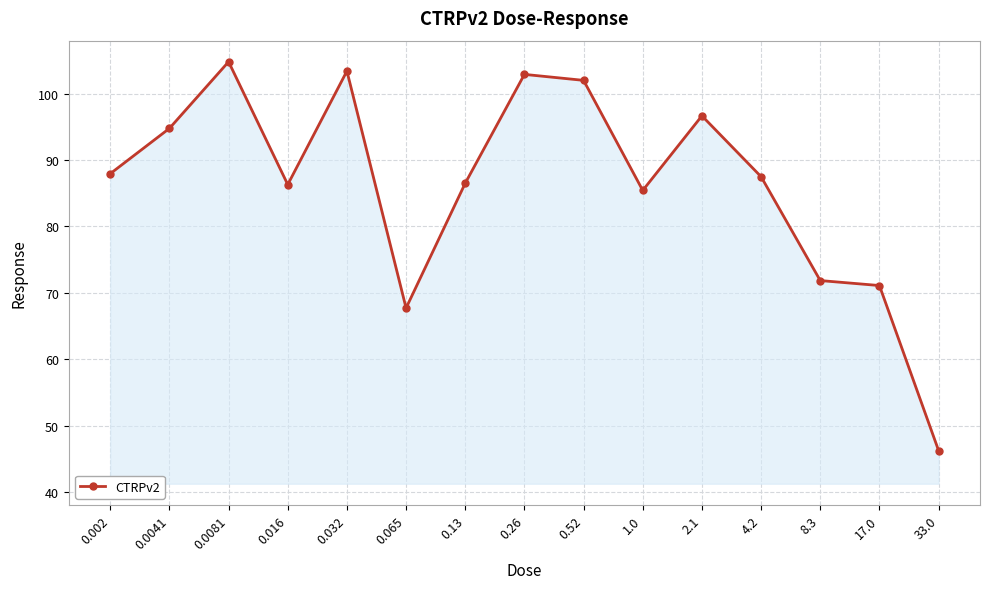

What is the label of the 6th point from the left?

0.065